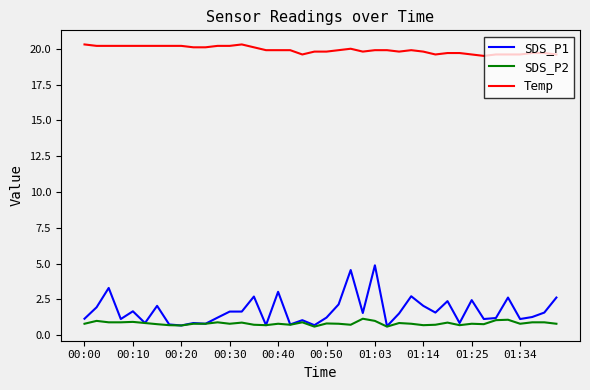

Which series has the widest spread of values?

SDS_P1